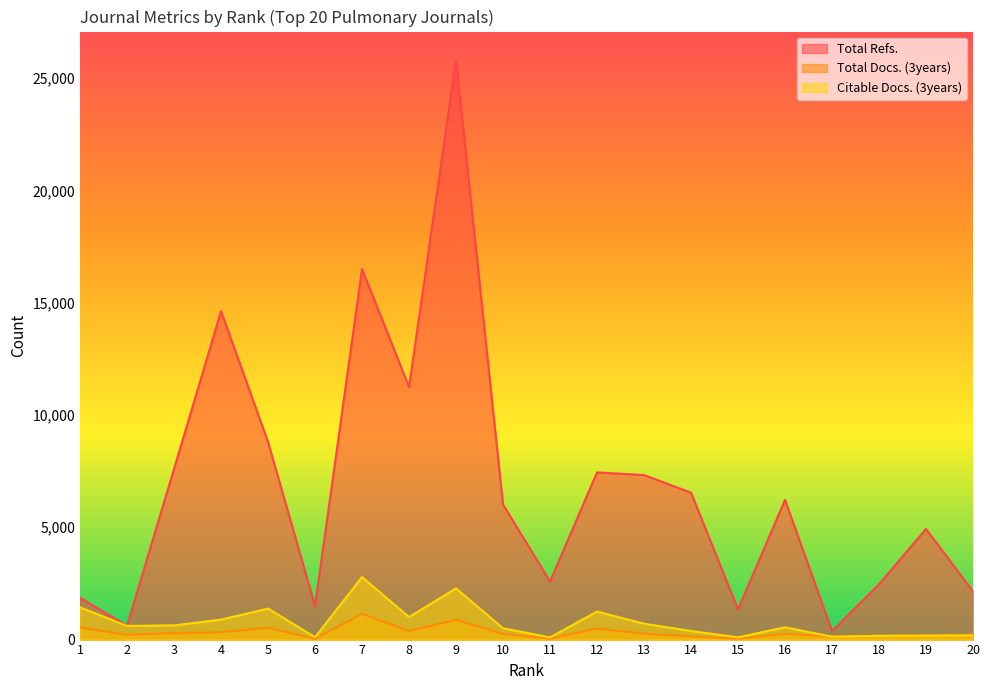

At which category is the sum across all series the highest?

9